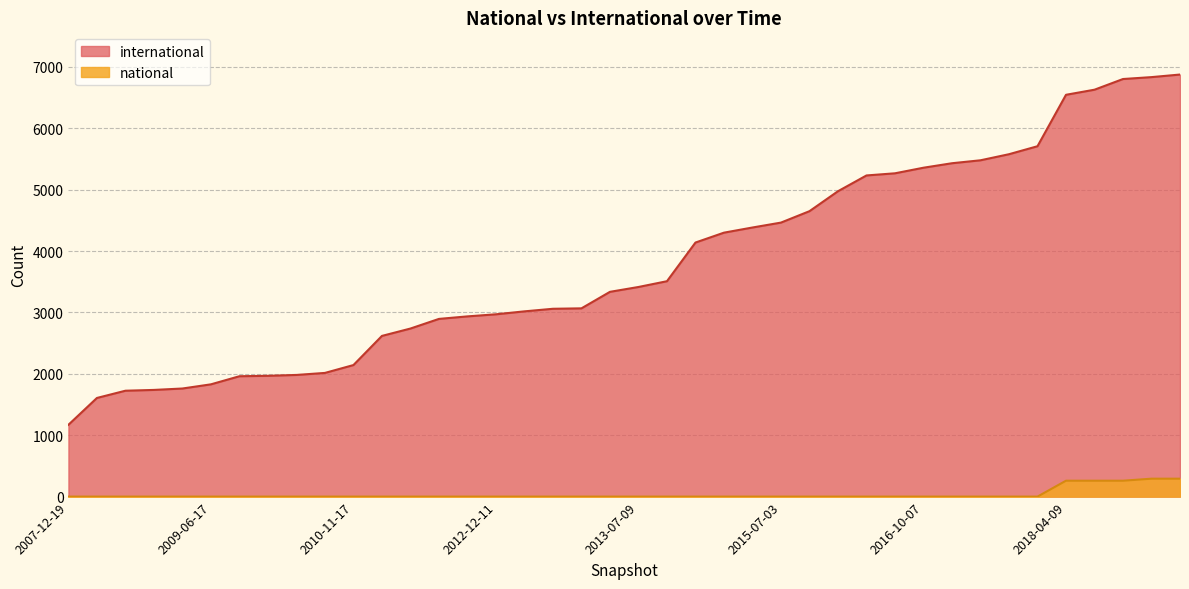

List the series in order of their peak value, highest first.

international, national